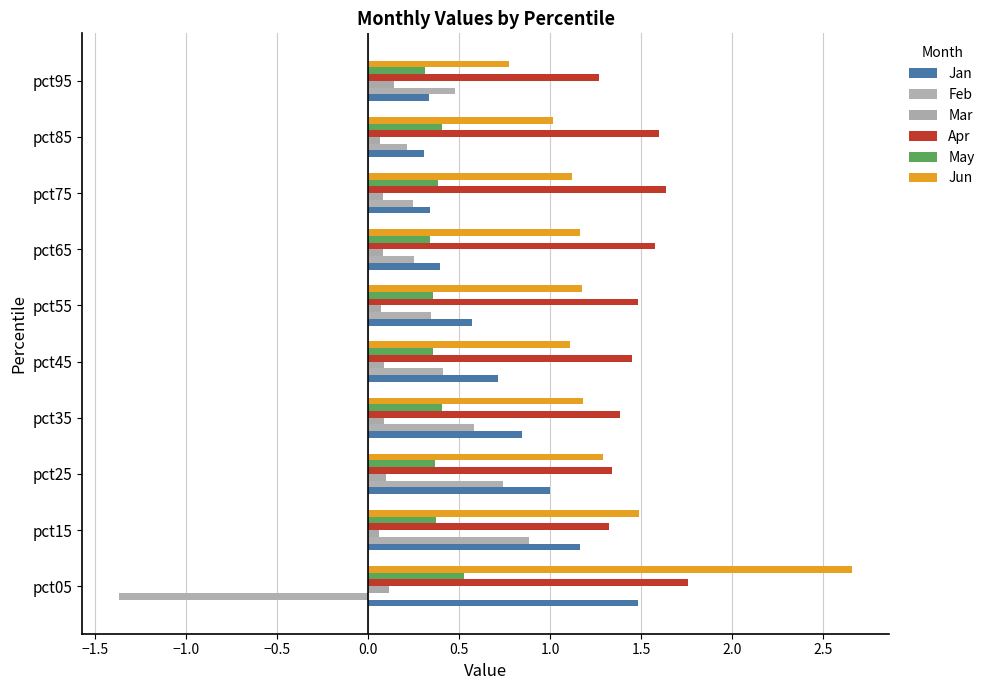

How many values in Feb are above zero?

9